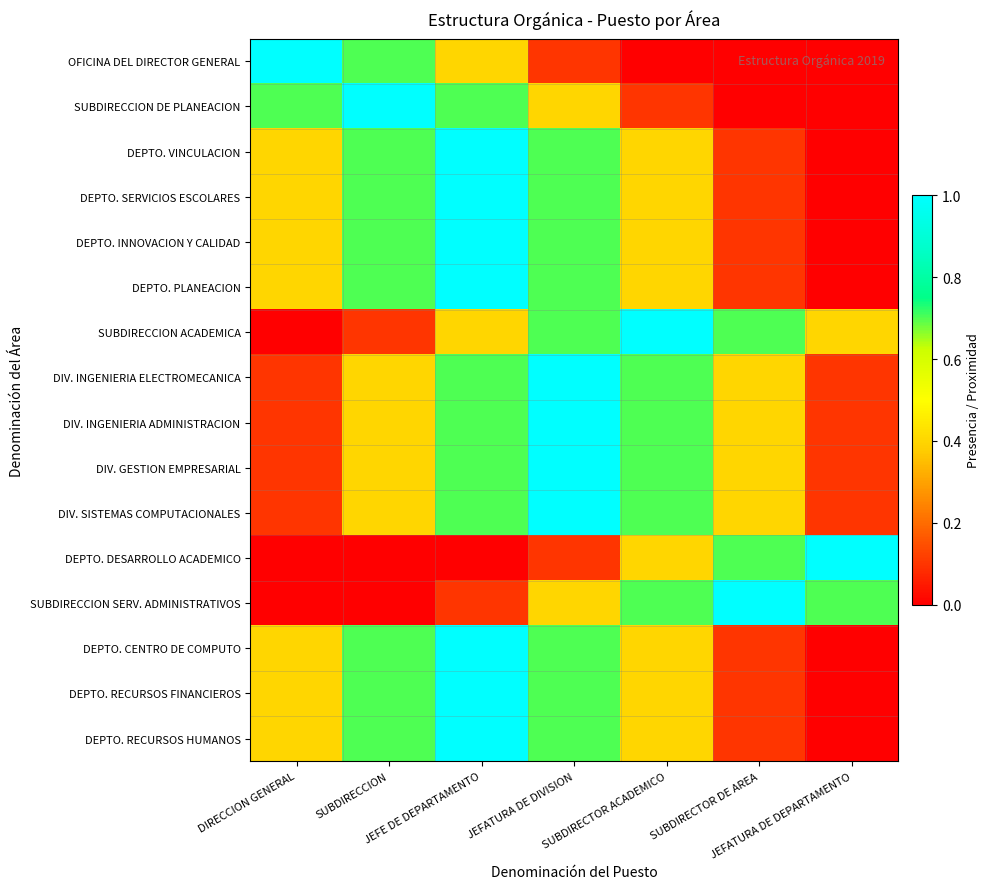

Between SUBDIRECCION and SUBDIRECTOR DE AREA, which series saw the biggest shift?

SUBDIRECCION DE PLANEACION